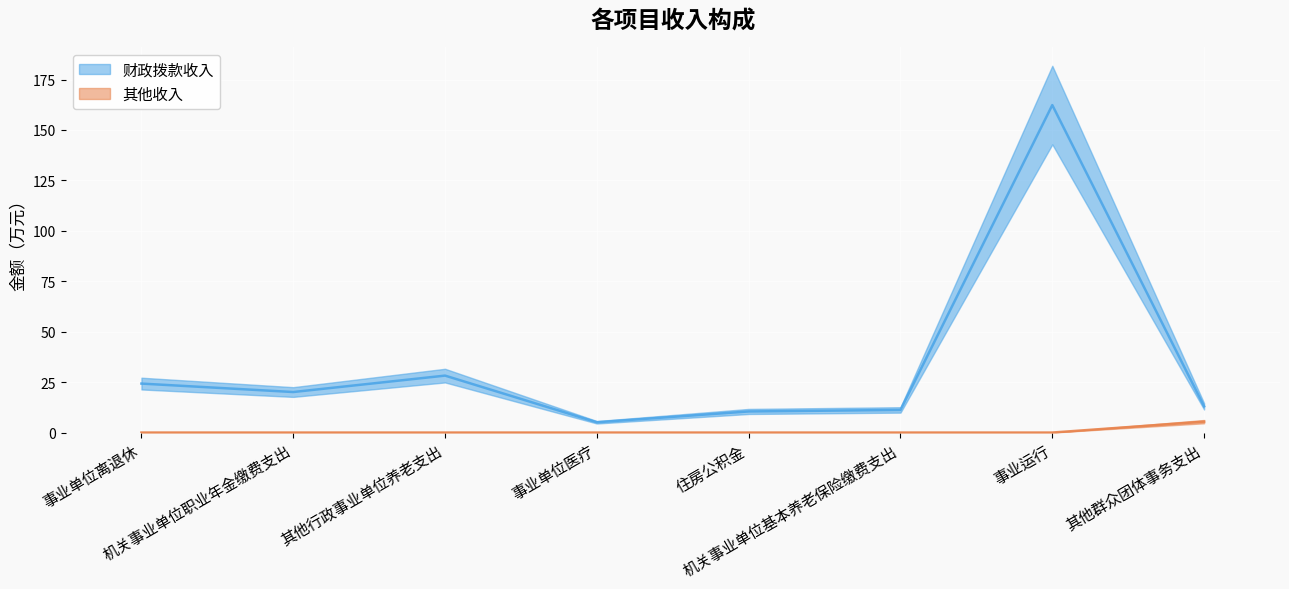

Reading left to right, extract all data points from this chart.

财政拨款收入: 24.3	20.1	28.2	5.1	10.5	11.2	162.3	13.0
其他收入: 0.0	0.0	0.0	0.0	0.0	0.0	0.0	5.4